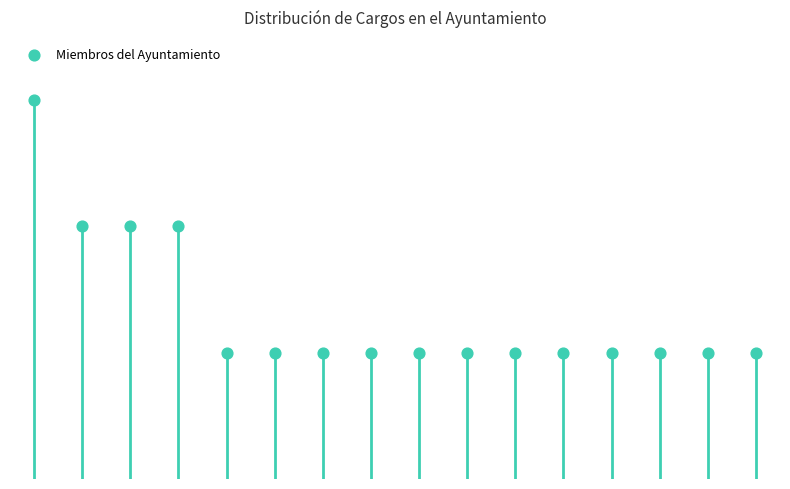

Which has a higher value, 4 or 11?

4